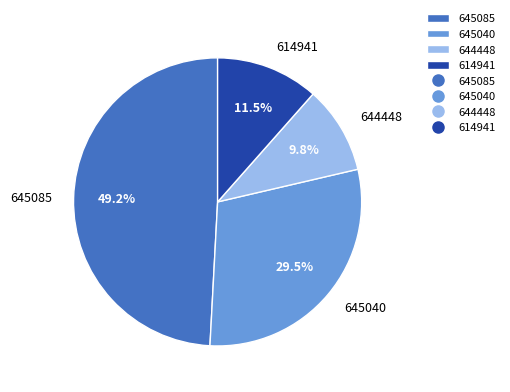

Rank the categories by value from lowest to highest.

644448, 614941, 645040, 645085